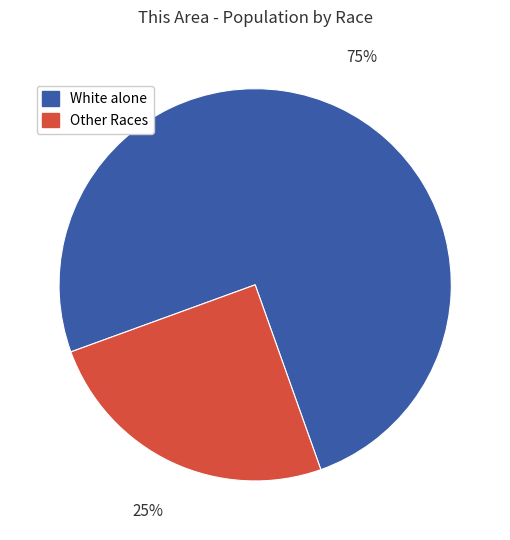

How many segments does this pie chart have?

2